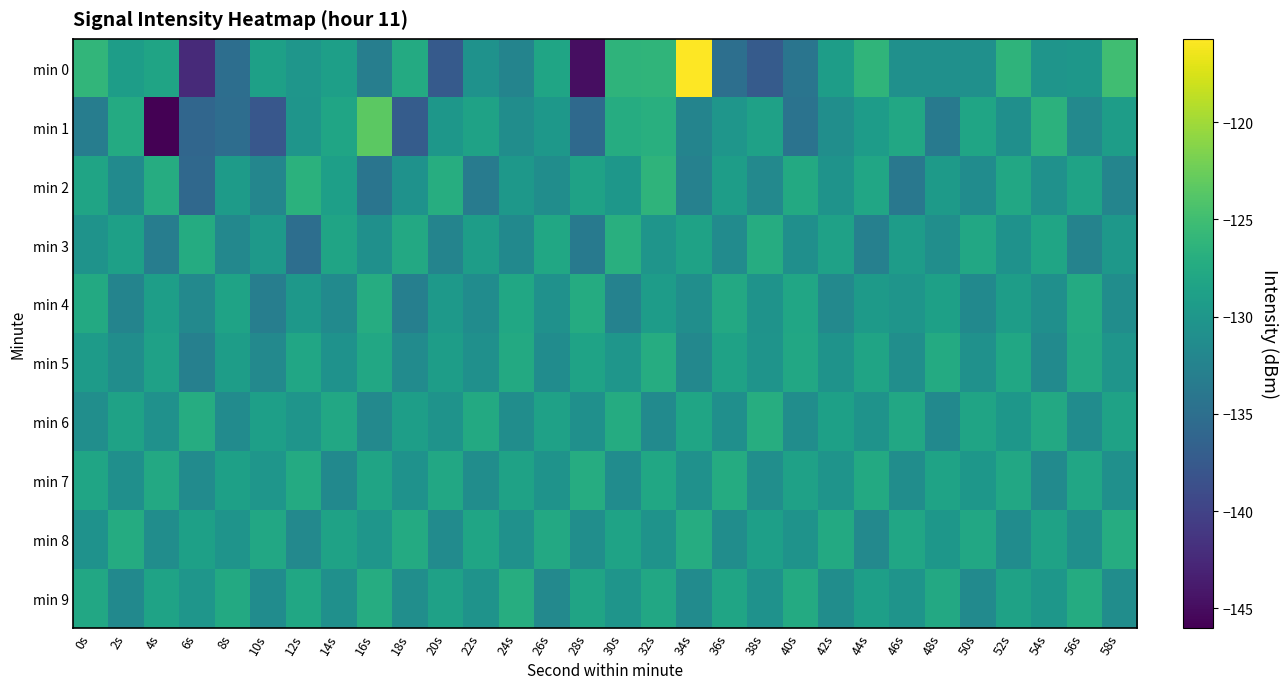

Reading left to right, list all the values displayed in this chart.

min 0: 0s=-126.1	2s=-129.2	4s=-128.4	6s=-142.4	8s=-135.1	10s=-128.8	12s=-130.1	14s=-128.9	16s=-133.0	18s=-127.5	20s=-137.4	22s=-130.5	24s=-132.4	26s=-128.2	28s=-144.9	30s=-126.3	32s=-126.2	34s=-115.7	36s=-135.0	38s=-137.3	40s=-134.2	42s=-129.1	44s=-126.2	46s=-130.8	48s=-130.8	50s=-130.8	52s=-126.3	54s=-130.2	56s=-130.0	58s=-125.0
min 1: 0s=-133.1	2s=-127.4	4s=-146.0	6s=-136.0	8s=-135.2	10s=-137.8	12s=-130.3	14s=-128.2	16s=-123.4	18s=-137.2	20s=-130.0	22s=-128.5	24s=-131.2	26s=-129.8	28s=-135.6	30s=-127.3	32s=-126.9	34s=-132.4	36s=-130.1	38s=-128.7	40s=-134.5	42s=-131.0	44s=-129.3	46s=-127.8	48s=-133.6	50s=-128.2	52s=-130.9	54s=-126.5	56s=-131.7	58s=-129.1
min 2: 0s=-128.3	2s=-131.5	4s=-127.2	6s=-135.8	8s=-129.4	10s=-132.1	12s=-126.7	14s=-128.9	16s=-134.2	18s=-130.6	20s=-127.1	22s=-133.4	24s=-129.8	26s=-131.2	28s=-128.5	30s=-130.0	32s=-126.3	34s=-132.7	36s=-129.2	38s=-131.8	40s=-127.6	42s=-130.4	44s=-128.1	46s=-133.9	48s=-129.5	50s=-131.3	52s=-127.9	54s=-130.7	56s=-128.4	58s=-132.2
min 3: 0s=-130.5	2s=-128.8	4s=-133.2	6s=-127.4	8s=-131.9	10s=-129.6	12s=-135.1	14s=-128.3	16s=-130.8	18s=-127.7	20s=-132.4	22s=-129.1	24s=-131.6	26s=-128.0	28s=-133.7	30s=-126.9	32s=-130.2	34s=-128.6	36s=-131.4	38s=-127.3	40s=-130.9	42s=-128.7	44s=-132.8	46s=-129.3	48s=-131.0	50s=-127.8	52s=-130.6	54s=-128.2	56s=-132.5	58s=-129.8
min 4: 0s=-127.6	2s=-132.3	4s=-129.0	6s=-131.7	8s=-128.4	10s=-133.1	12s=-129.8	14s=-131.5	16s=-127.2	18s=-132.9	20s=-129.6	22s=-131.3	24s=-128.0	26s=-130.7	28s=-127.4	30s=-132.6	32s=-129.3	34s=-131.0	36s=-127.7	38s=-130.4	40s=-128.1	42s=-131.8	44s=-129.5	46s=-130.2	48s=-128.8	50s=-131.6	52s=-129.2	54s=-130.9	56s=-127.5	58s=-131.2
min 5: 0s=-129.4	2s=-131.1	4s=-128.7	6s=-132.8	8s=-129.2	10s=-131.7	12s=-128.1	14s=-130.6	16s=-127.9	18s=-131.4	20s=-129.1	22s=-130.8	24s=-127.6	26s=-131.3	28s=-128.4	30s=-130.1	32s=-127.2	34s=-131.9	36s=-128.6	38s=-130.3	40s=-127.8	42s=-130.5	44s=-128.3	46s=-131.0	48s=-127.5	50s=-130.7	52s=-128.0	54s=-131.5	56s=-127.7	58s=-130.2
min 6: 0s=-131.0	2s=-128.5	4s=-130.7	6s=-127.3	8s=-131.4	10s=-128.9	12s=-130.2	14s=-127.8	16s=-131.7	18s=-129.0	20s=-130.4	22s=-127.6	24s=-131.1	26s=-128.7	28s=-130.8	30s=-127.4	32s=-131.5	34s=-128.2	36s=-130.9	38s=-127.1	40s=-131.2	42s=-128.8	44s=-130.5	46s=-127.9	48s=-131.6	50s=-128.3	52s=-130.0	54s=-127.7	56s=-131.3	58s=-128.6
min 7: 0s=-128.2	2s=-130.9	4s=-127.7	6s=-131.4	8s=-128.8	10s=-130.1	12s=-127.5	14s=-131.6	16s=-128.3	18s=-130.6	20s=-127.8	22s=-131.1	24s=-128.5	26s=-130.4	28s=-127.2	30s=-131.3	32s=-128.0	34s=-130.7	36s=-127.4	38s=-131.0	40s=-128.7	42s=-130.3	44s=-127.6	46s=-131.2	48s=-128.4	50s=-130.0	52s=-127.9	54s=-131.5	56s=-128.1	58s=-130.8
min 8: 0s=-130.6	2s=-127.4	4s=-131.1	6s=-128.8	8s=-130.3	10s=-127.9	12s=-131.8	14s=-128.6	16s=-130.1	18s=-127.5	20s=-131.4	22s=-128.2	24s=-130.7	26s=-127.7	28s=-131.0	30s=-128.4	32s=-130.5	34s=-127.3	36s=-131.2	38s=-128.9	40s=-130.4	42s=-127.6	44s=-131.7	46s=-128.1	48s=-130.0	50s=-127.8	52s=-131.3	54s=-128.5	56s=-130.9	58s=-127.2
min 9: 0s=-127.9	2s=-131.6	4s=-128.4	6s=-130.1	8s=-127.6	10s=-131.3	12s=-128.0	14s=-130.8	16s=-127.3	18s=-131.0	20s=-128.7	22s=-130.5	24s=-127.1	26s=-131.7	28s=-128.3	30s=-130.2	32s=-127.8	34s=-131.4	36s=-128.2	38s=-130.6	40s=-127.5	42s=-131.1	44s=-128.9	46s=-130.3	48s=-127.7	50s=-131.5	52s=-128.6	54s=-130.0	56s=-127.4	58s=-131.2